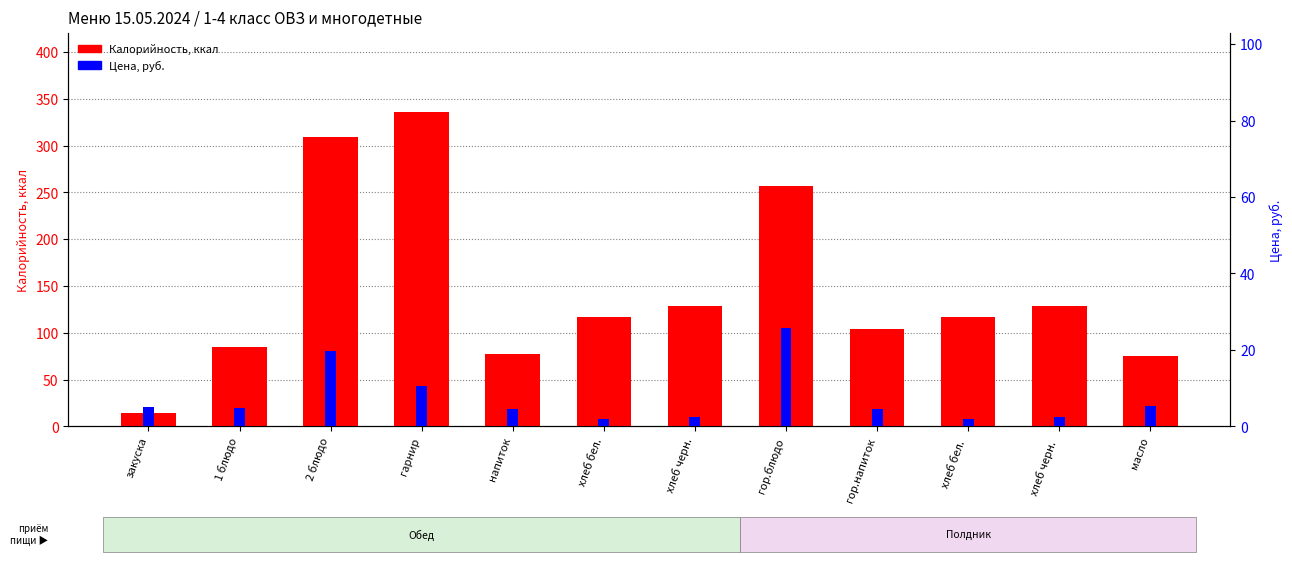

Which series has the widest spread of values?

Калорийность